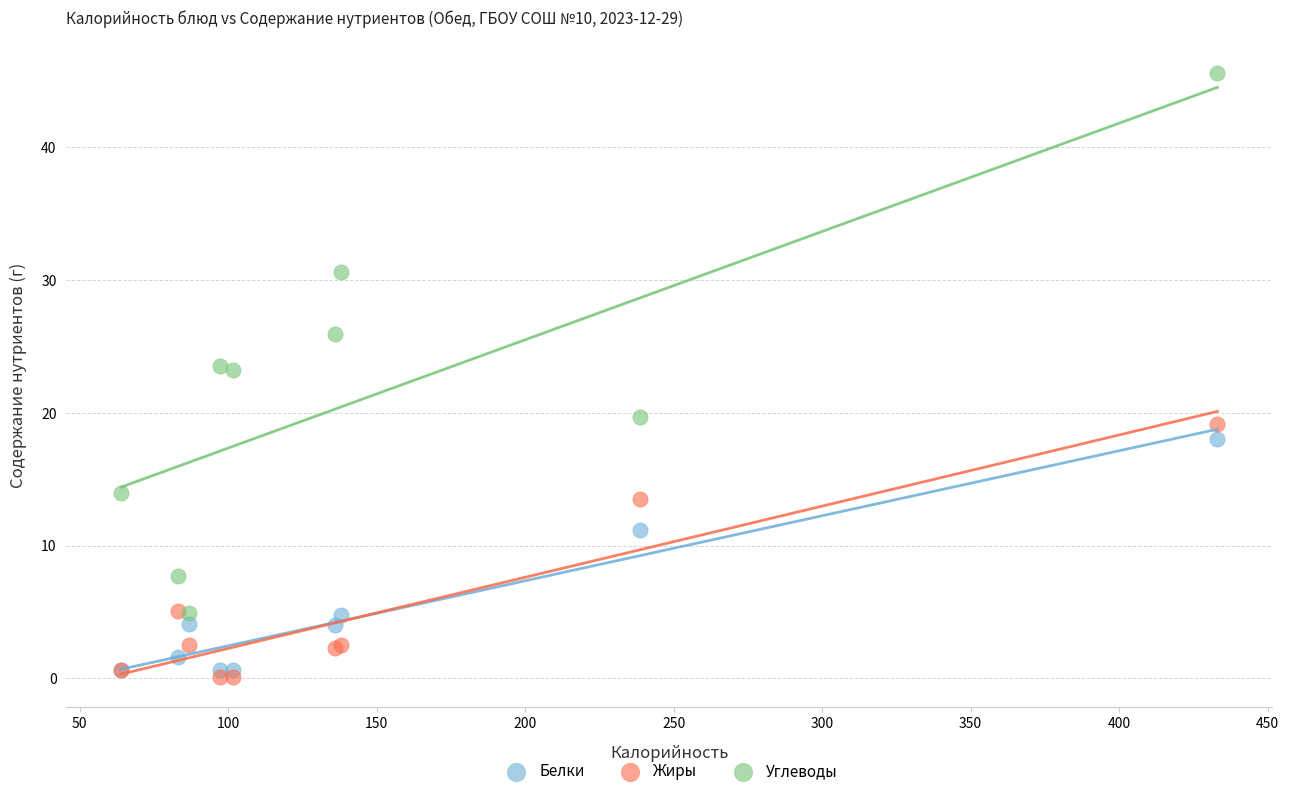

Which series has the widest spread of Y values?

Углеводы